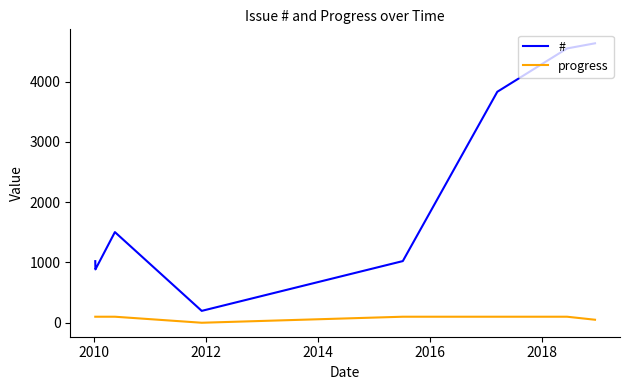

In #, how many points are lower than both neighbors (excluding endpoints)?

2